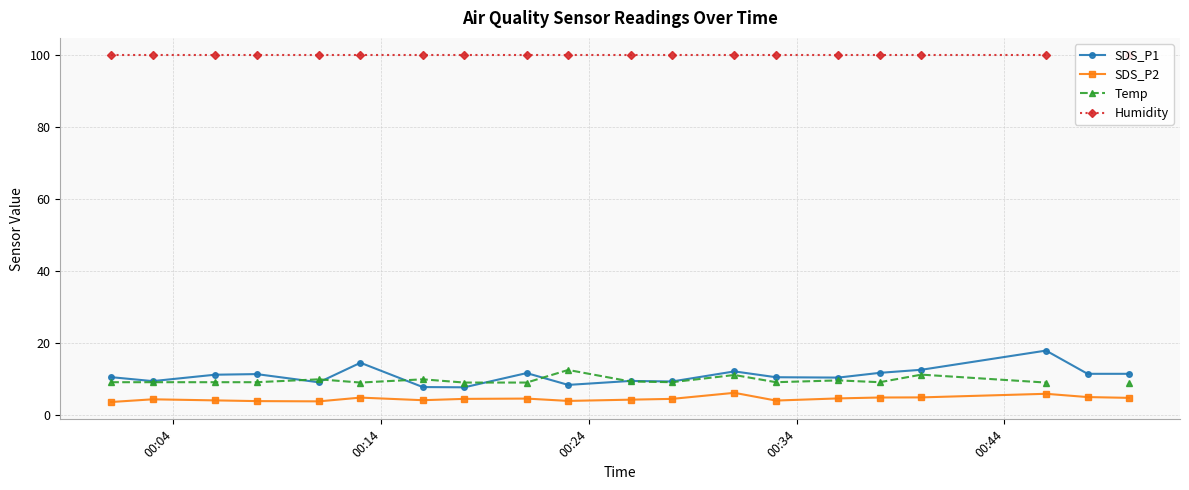

Count the number of data series in this chart.

4